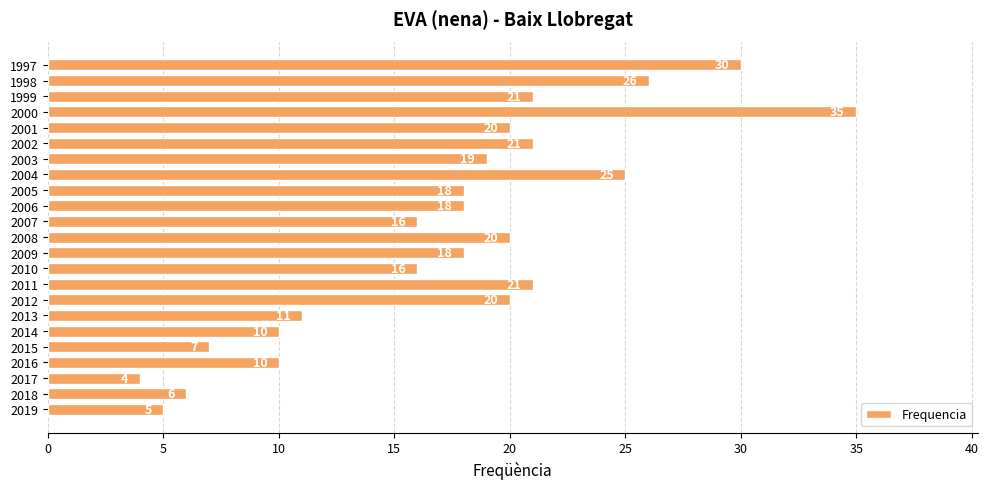

The value at 2016 is 7. True or false?

False